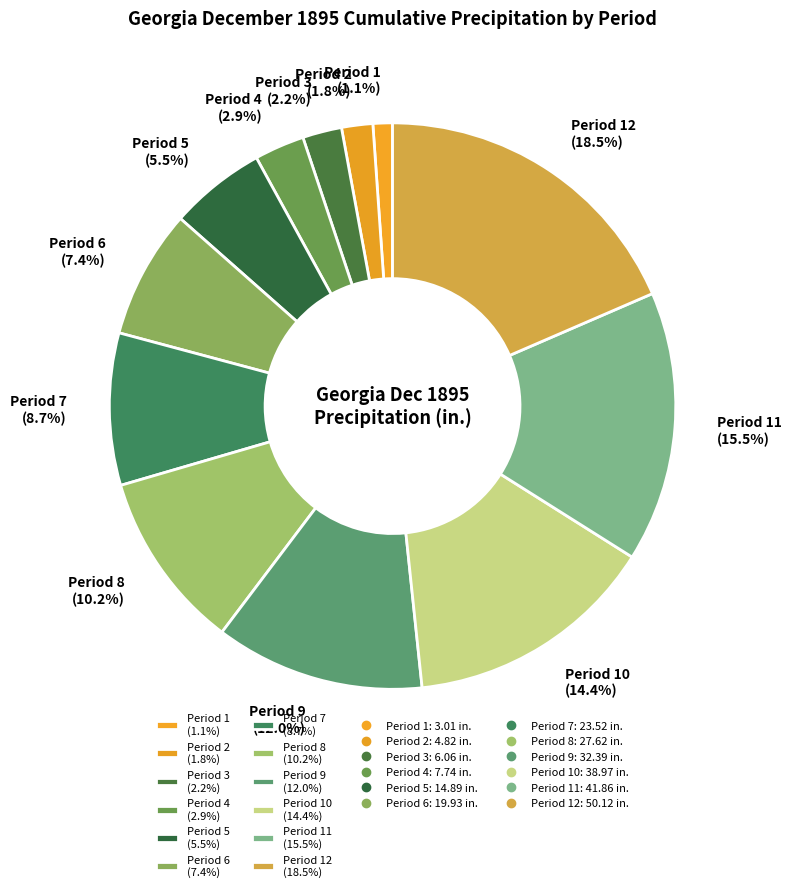

Is there a majority slice in this chart?

No